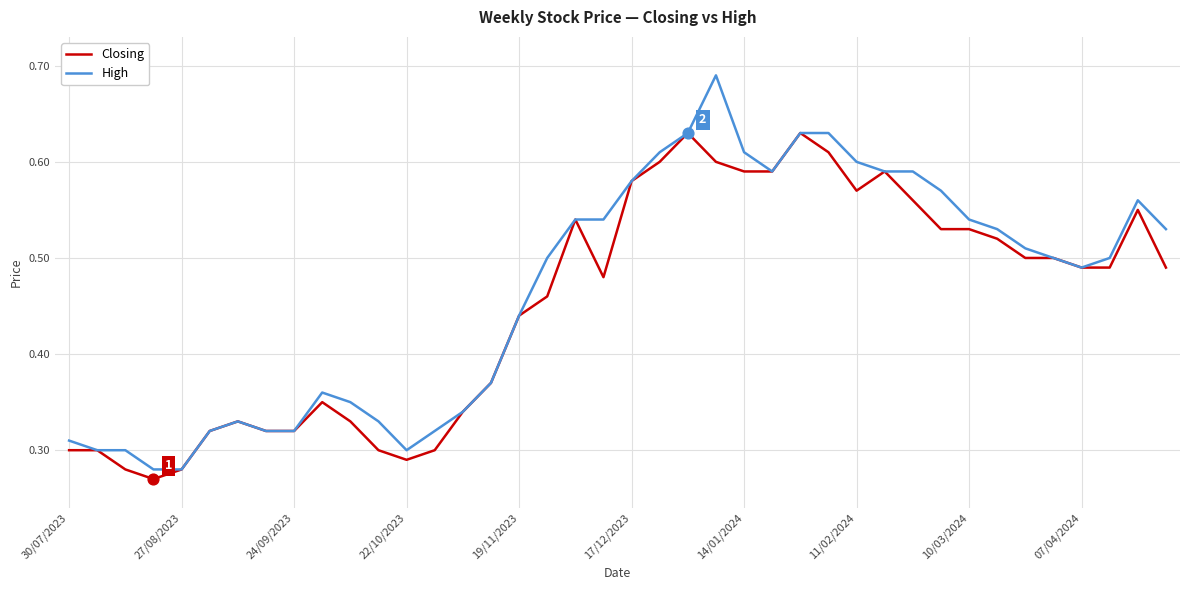

What are all the series names shown in the legend?

Closing, High